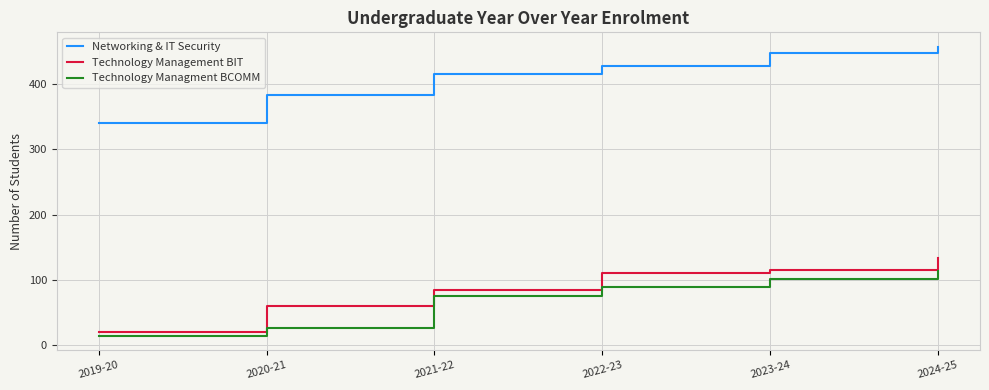

What is the difference between the Technology Managment BCOMM values at 2020-21 and 2024-25?

87